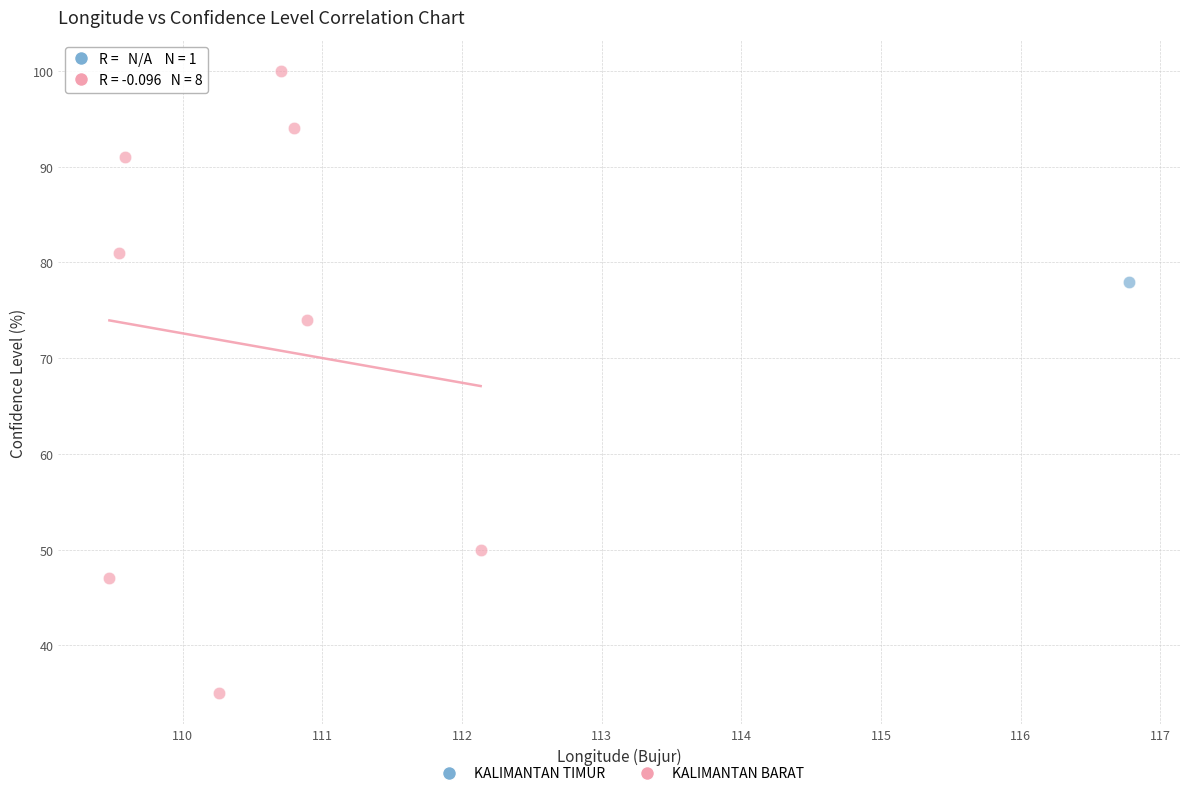

What are all the series names shown in the legend?

KALIMANTAN TIMUR, KALIMANTAN BARAT